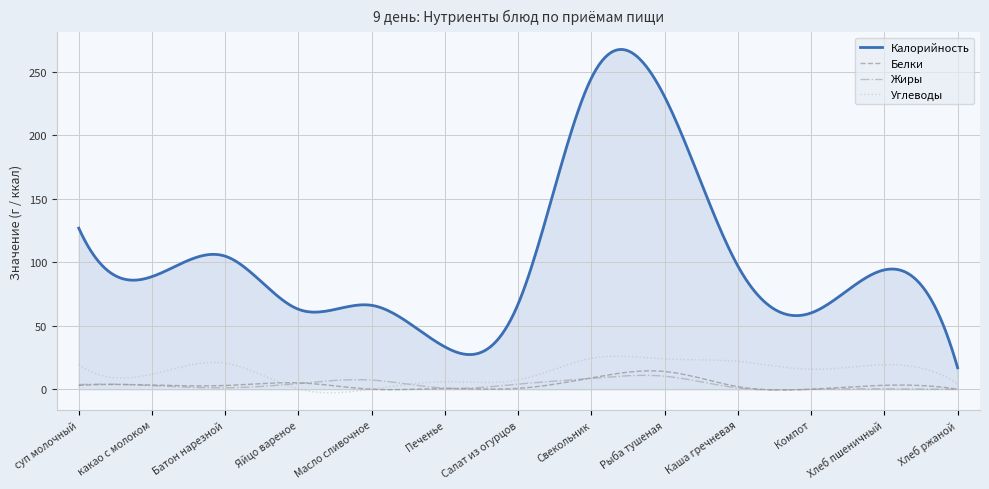

What are all the series names shown in the legend?

Калорийность, Белки, Жиры, Углеводы